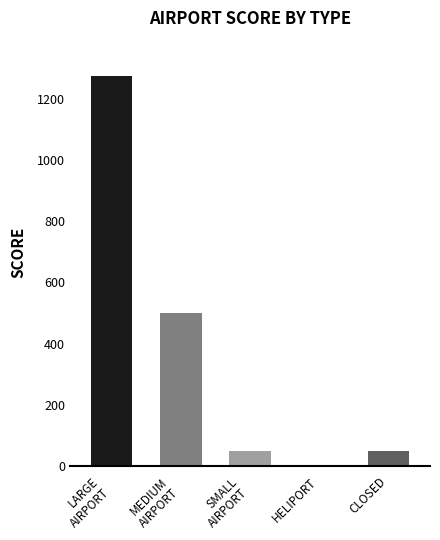

The value at large_airport is 1275. True or false?

True